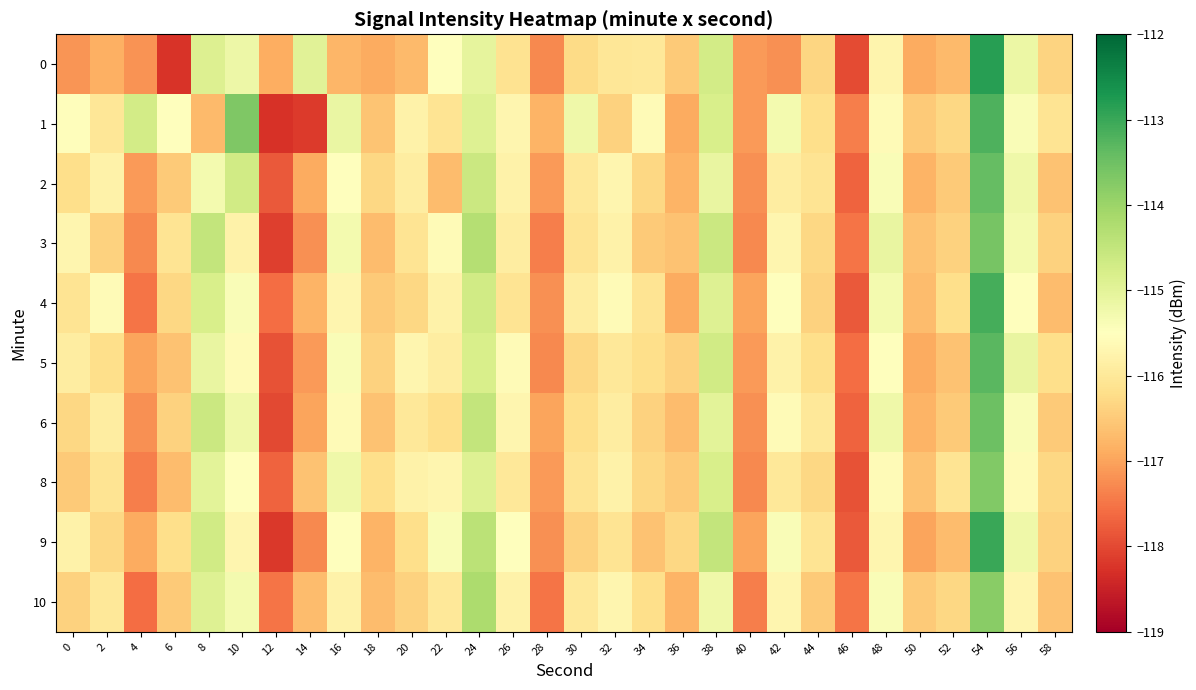

List the series in order of their peak value, lowest first.

10, 8, 3, 6, 2, 5, 1, 4, 9, 0